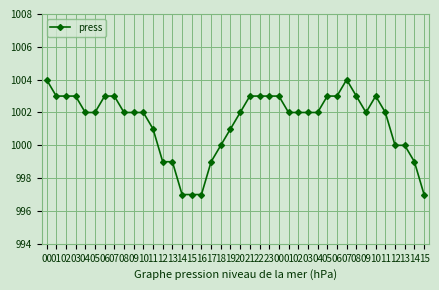

What is the average value?

1001